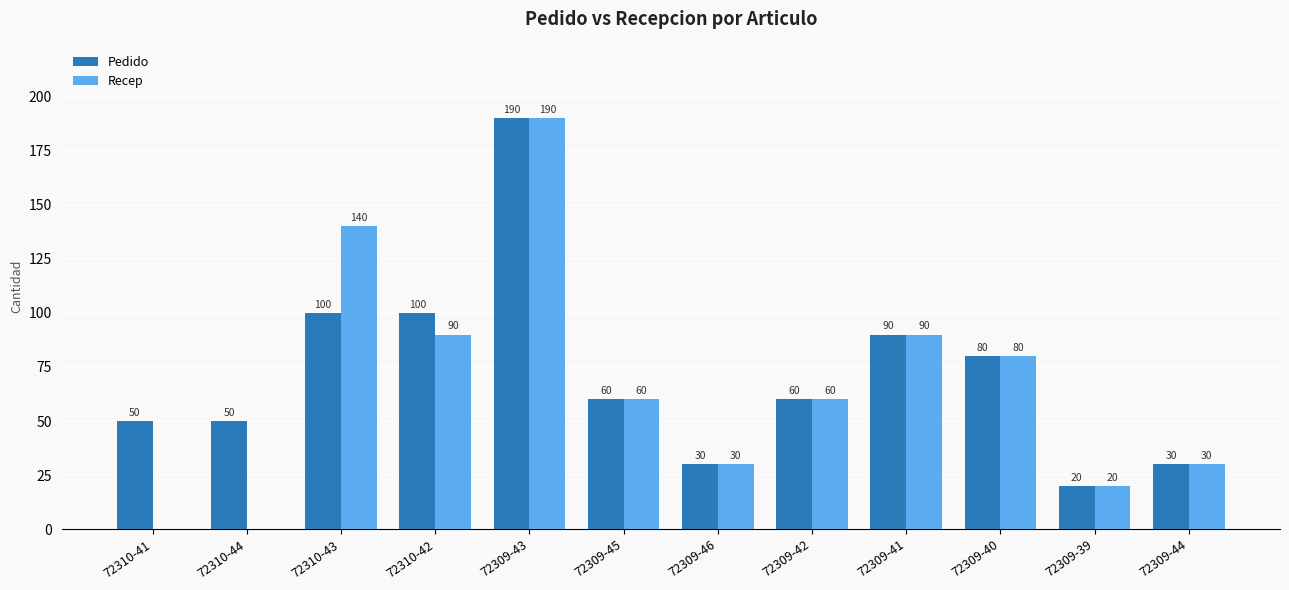

Where does the Pedido series first go above 60?

72310-43